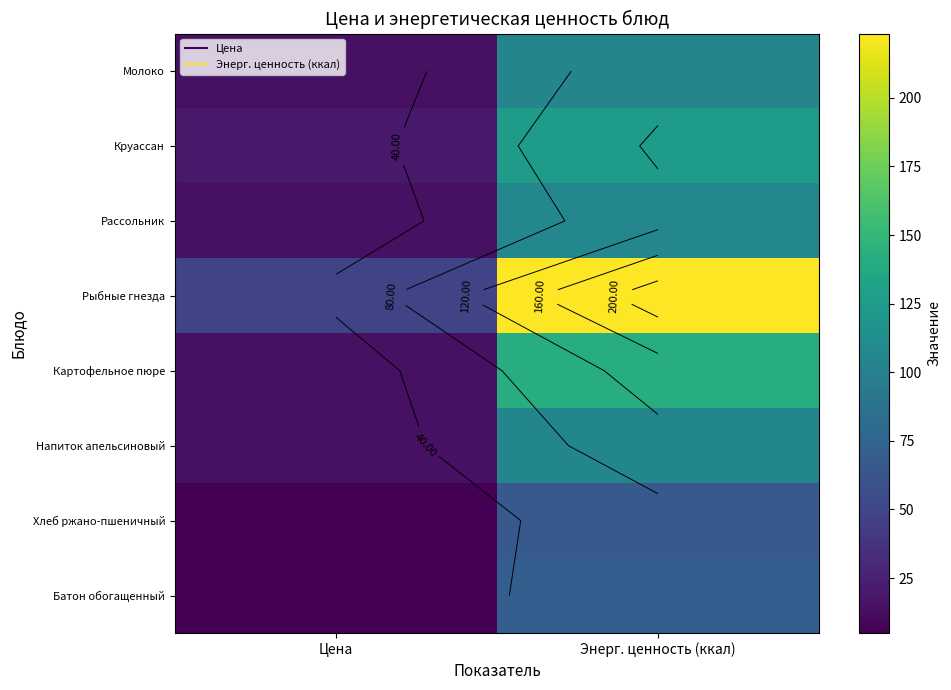

What is the difference between the Круассан values at Цена and Энерг. ценность (ккал)?

106.0